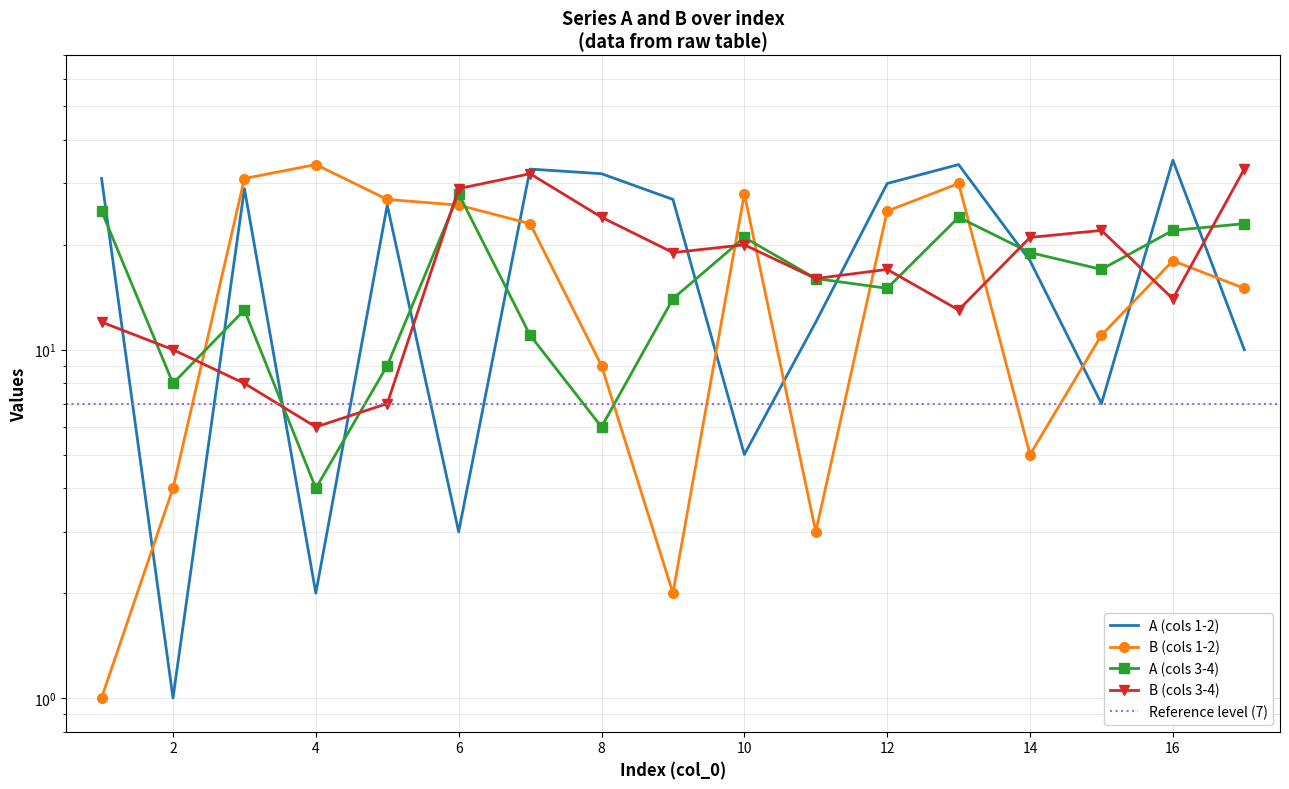

What is the sum of all A (cols 1-2) values?

335